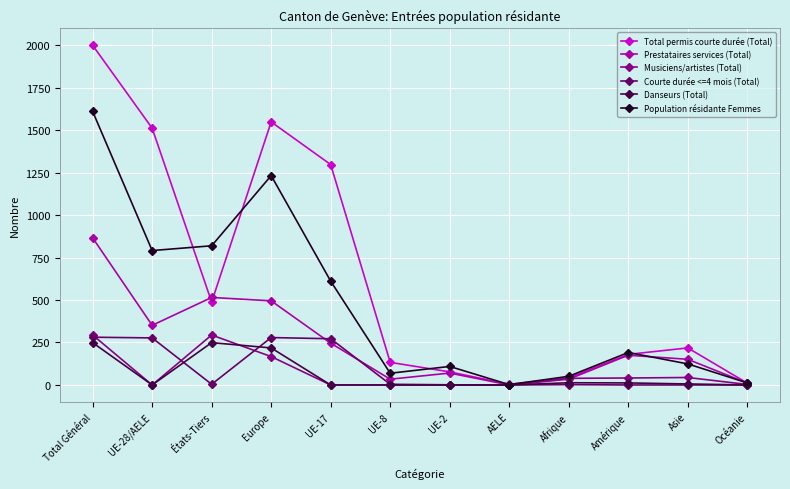

True or false: Danseurs (Total) and Courte durée <=4 mois (Total) cross at least once.

True